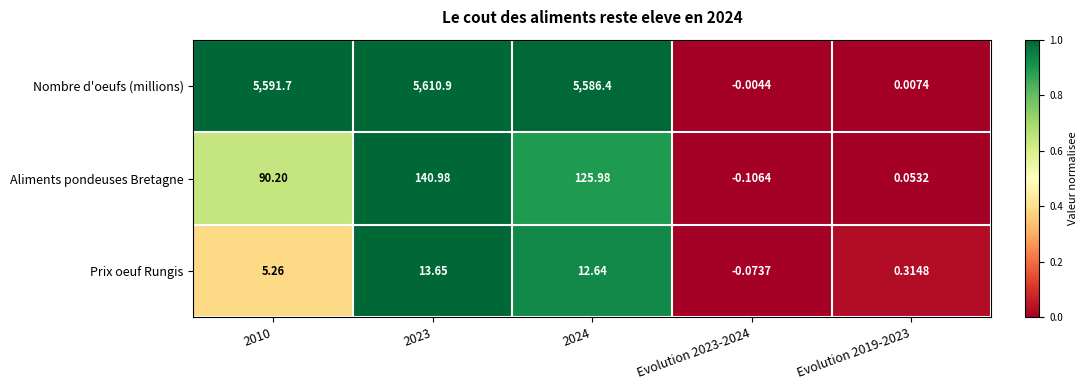

Which series has the largest total across all categories?

Nombre d'oeufs (millions)